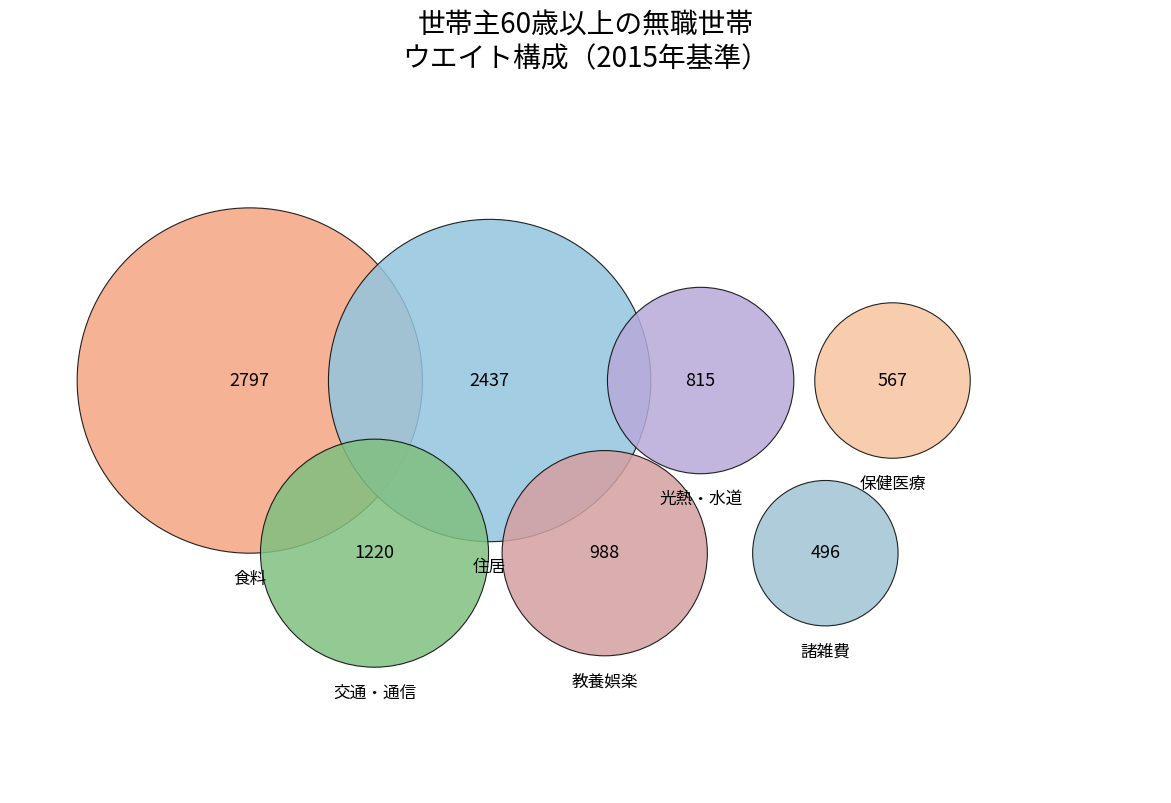

Does 保健医療 account for over 50% of the chart?

No